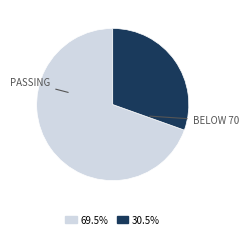

Is there any slice that represents more than half of the pie?

Yes